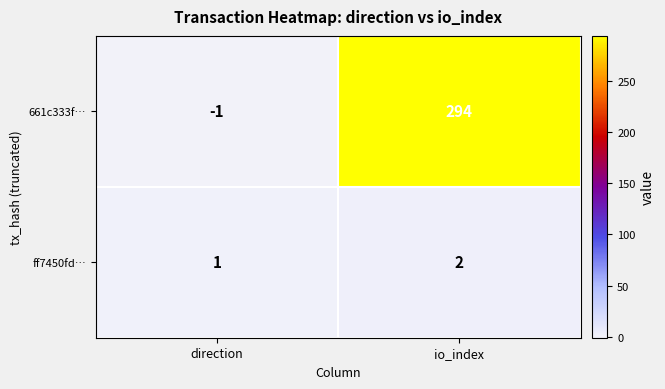

Where is ff7450fd… nearest to the value 1?

direction